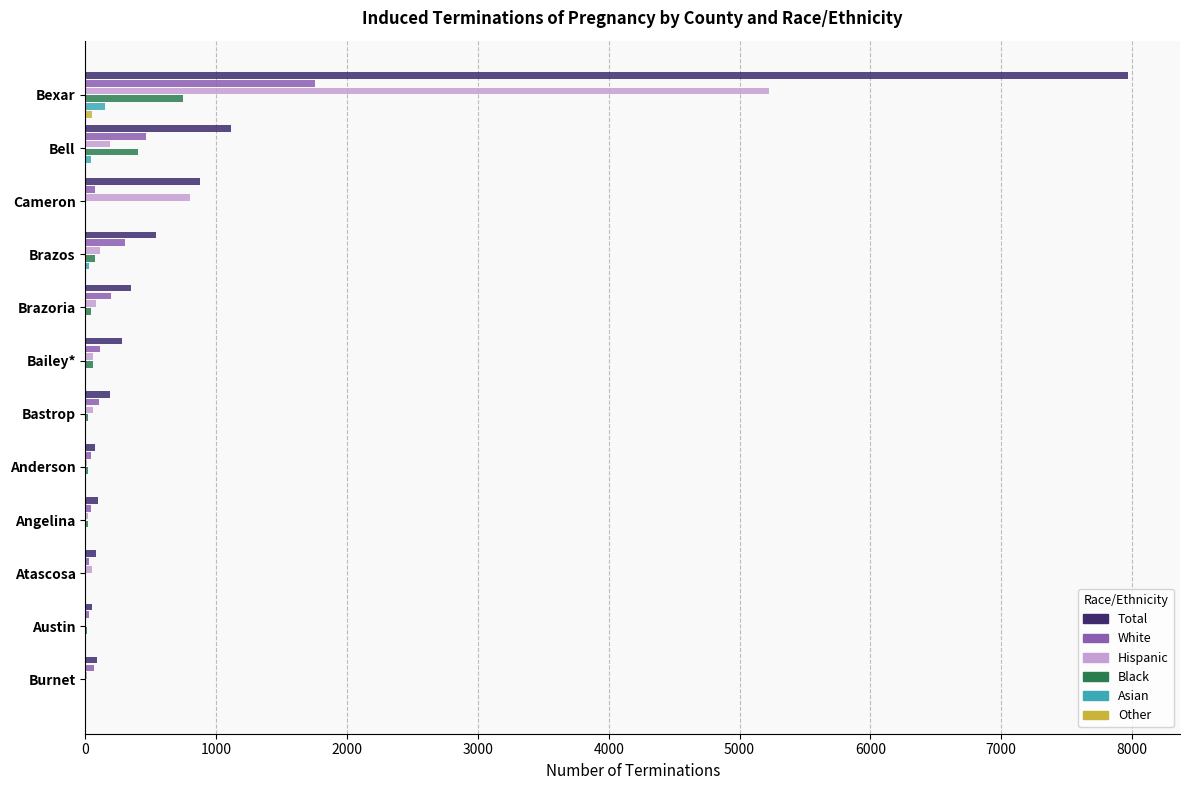

What is the sum of all Black values?

1394